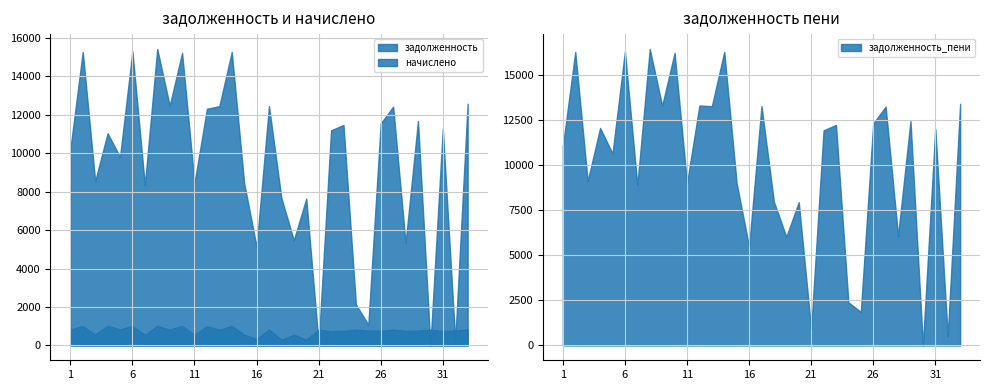

True or false: начислено has a value of 825.0 at 13.

True